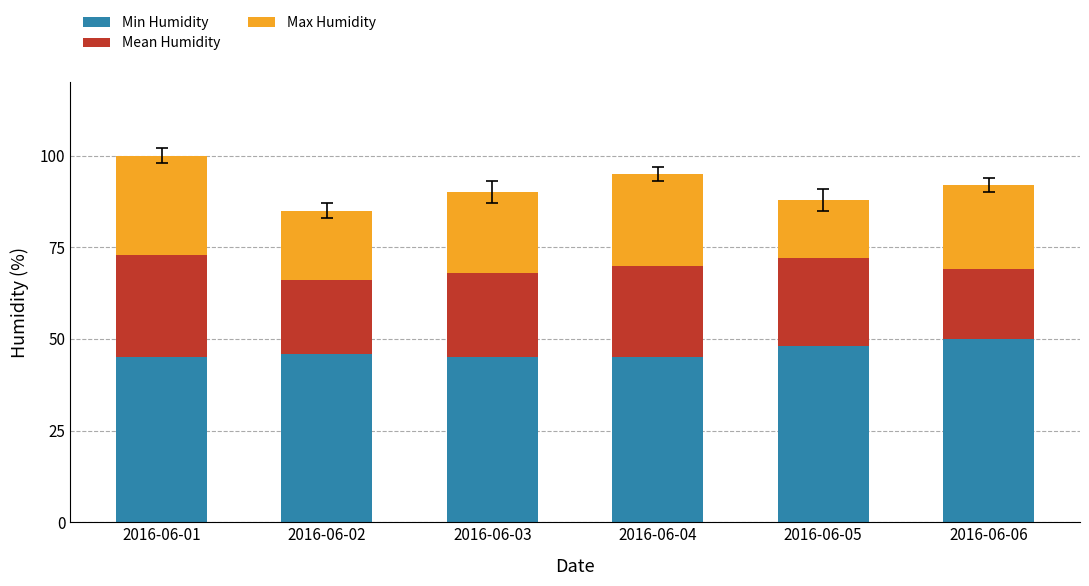

Are the bars horizontal?

No